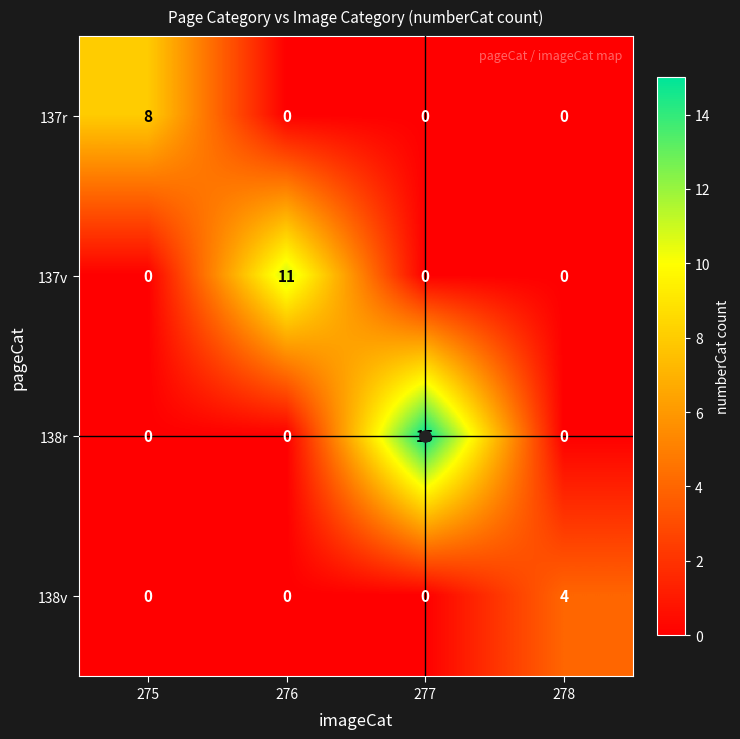

Is it true that 137r equals 0 at 276?

True